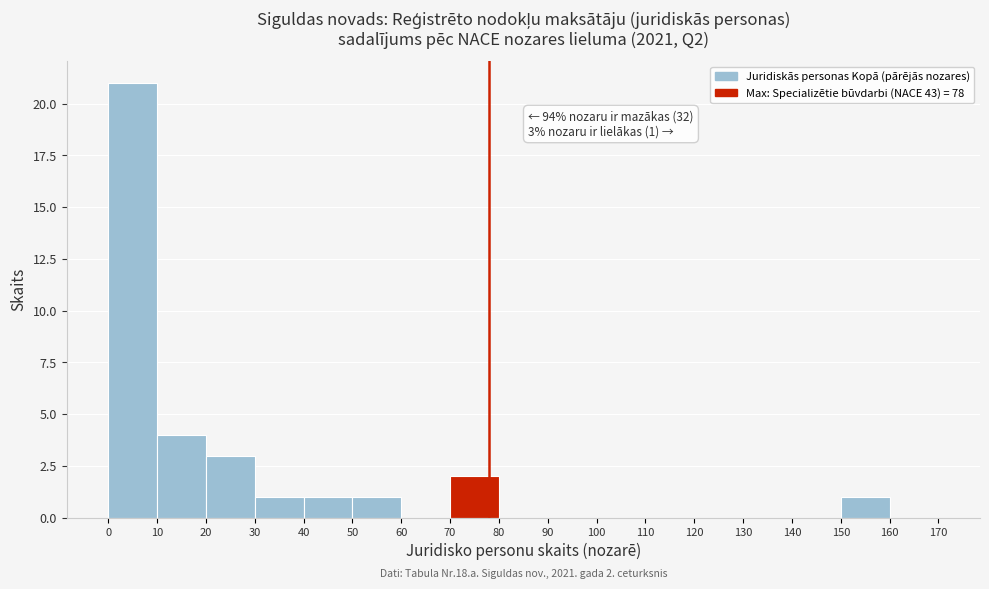

Which range on the x-axis has the tallest bar?

0 to 10